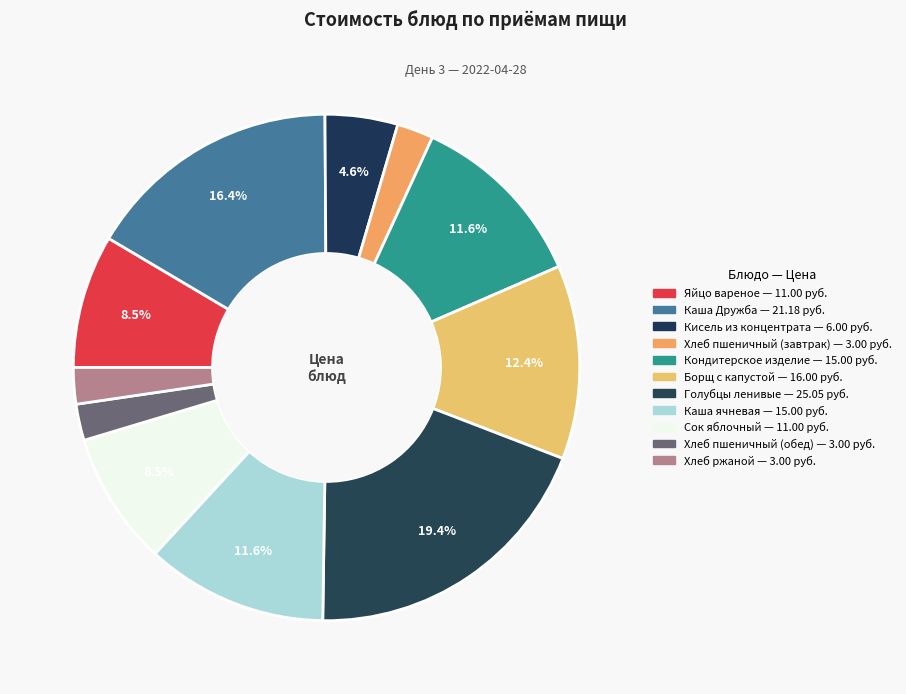

Do Хлеб пшеничный (завтрак) and Голубцы ленивые together represent more than half of the pie?

No